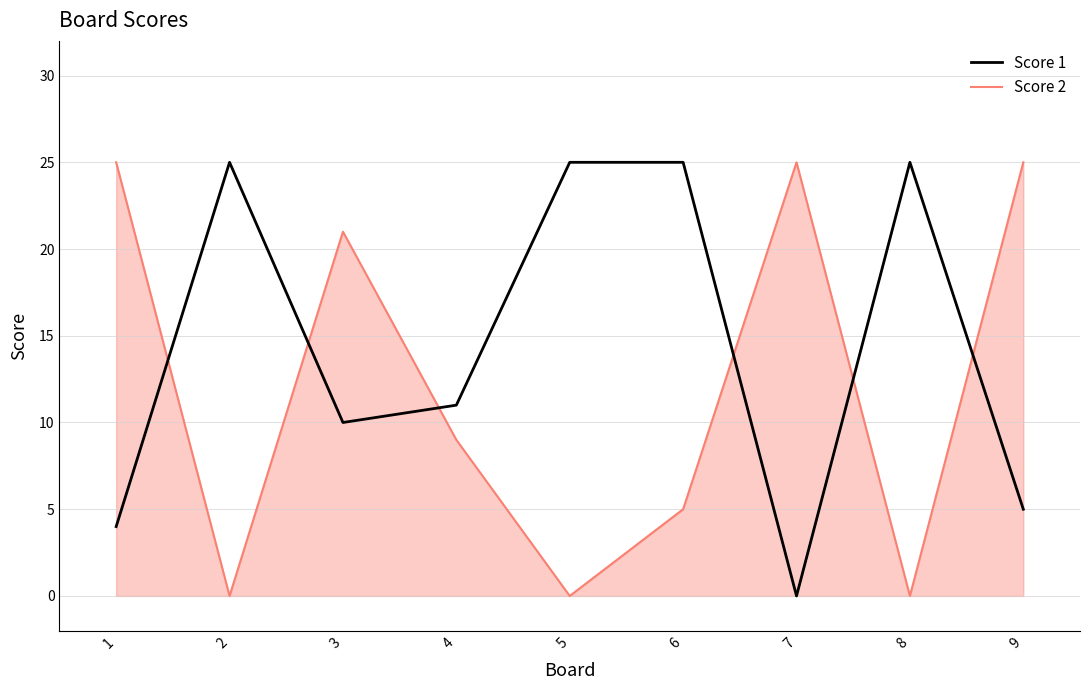

How many positive values does the Score 1 series have?

8